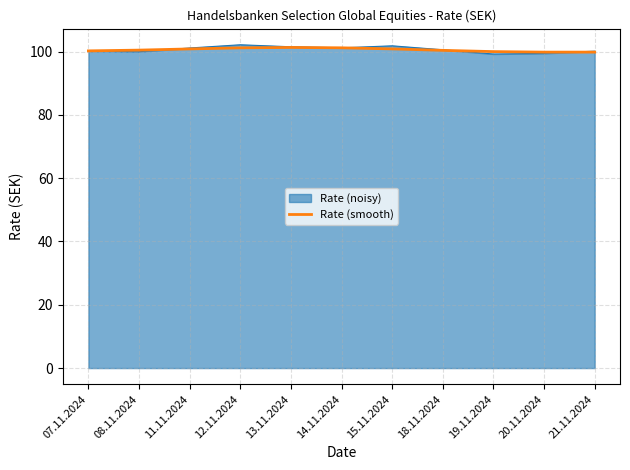

What is the total value across all series at 21.11.2024?

200.0